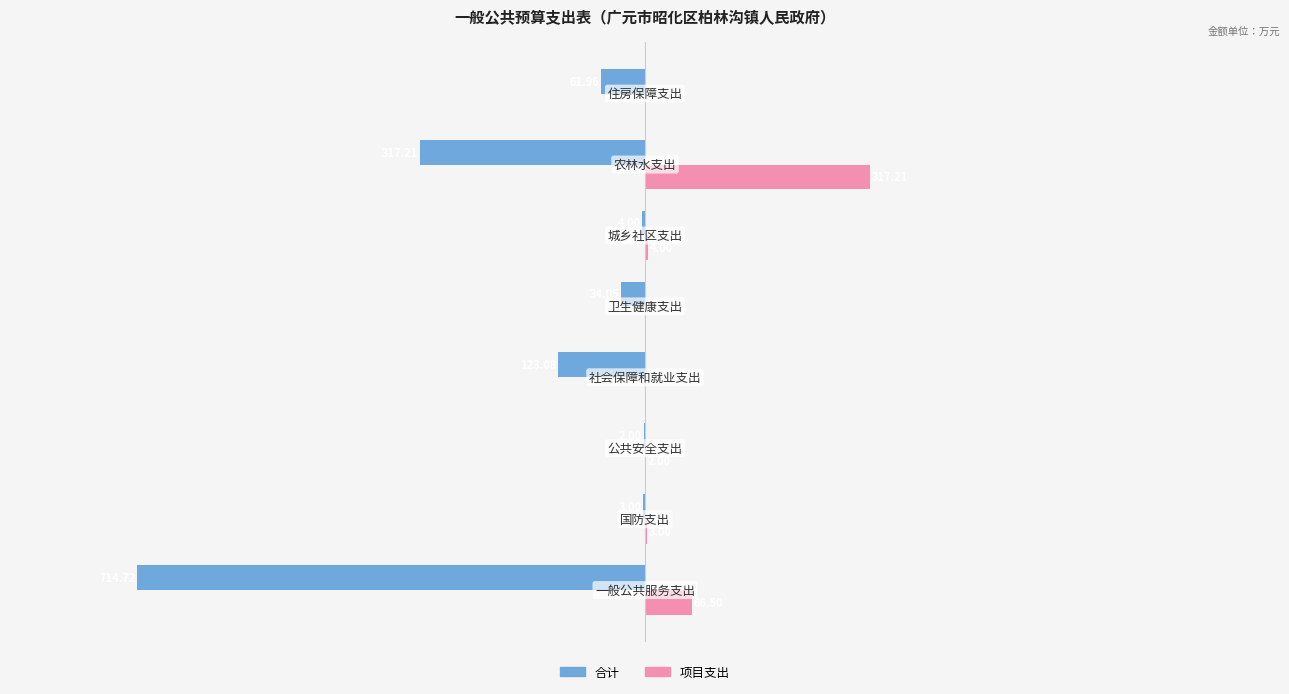

Which series has the largest total across all categories?

项目支出